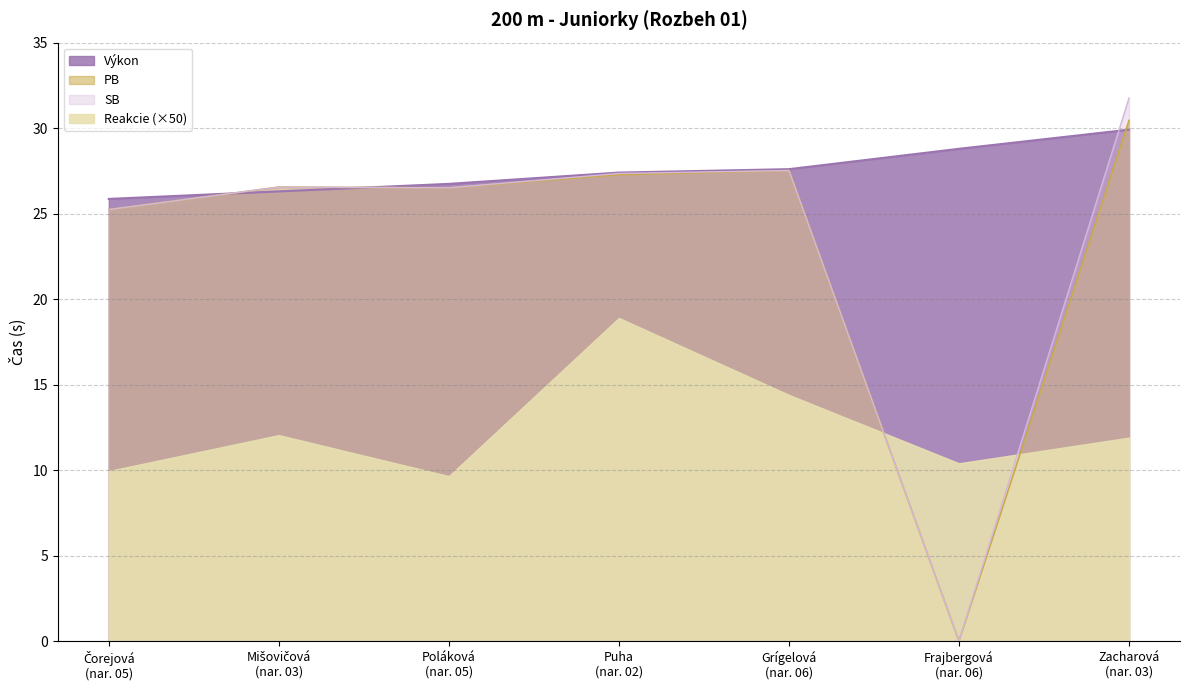

True or false: PB and SB cross at least once.

False